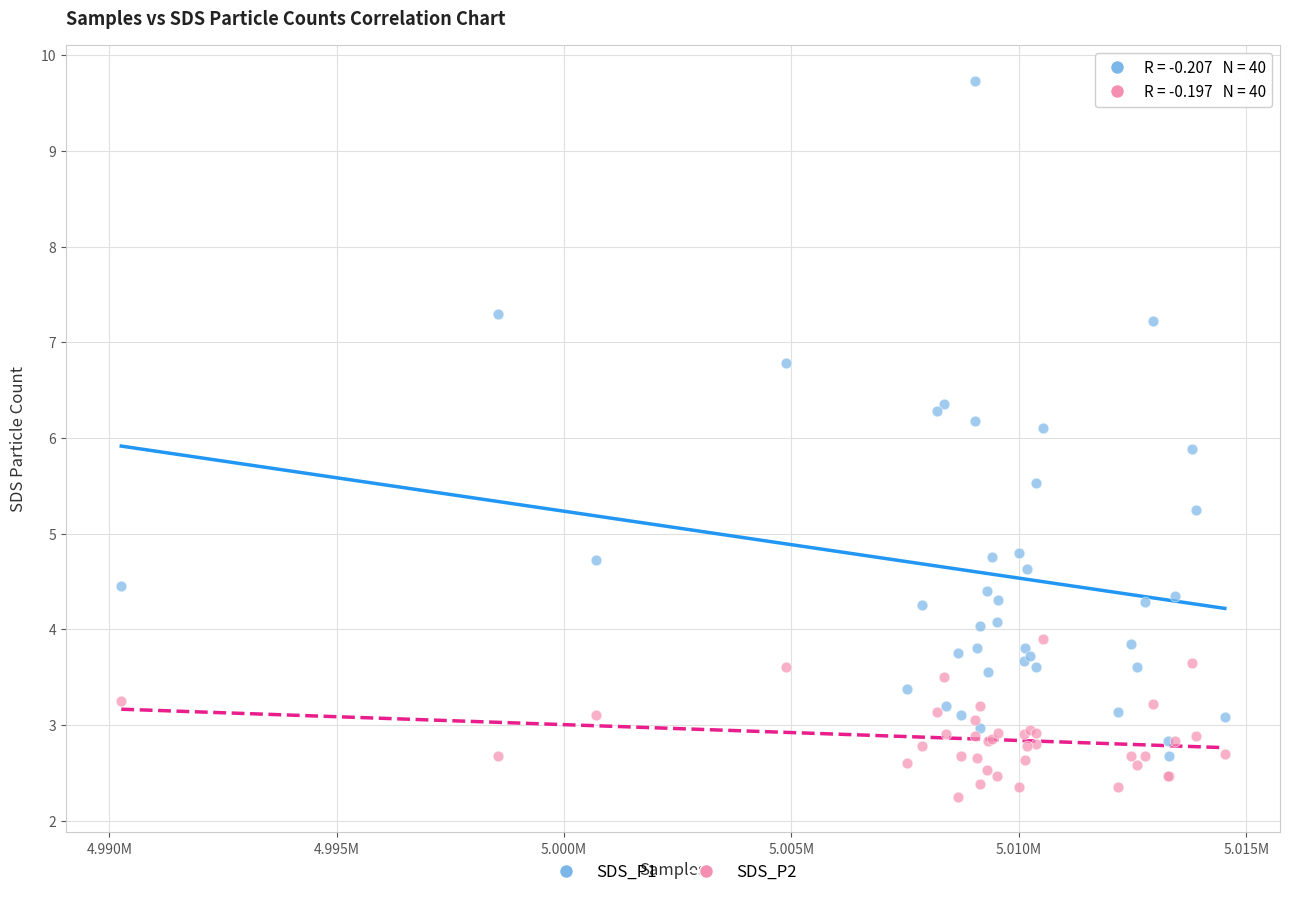

Which series reaches the maximum Y coordinate?

SDS_P1